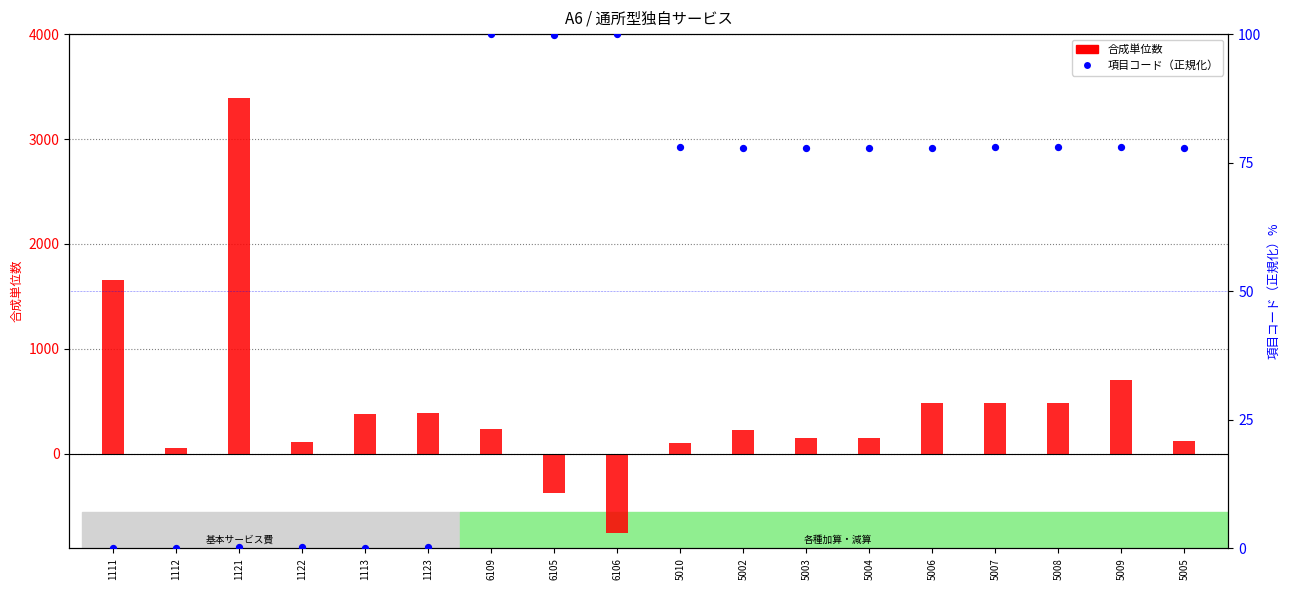

At which category is the sum across all series the highest?

1121